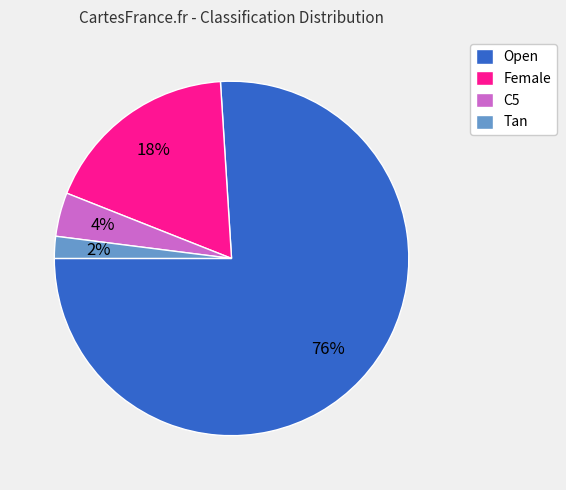

Which slice is the smallest?

Tan